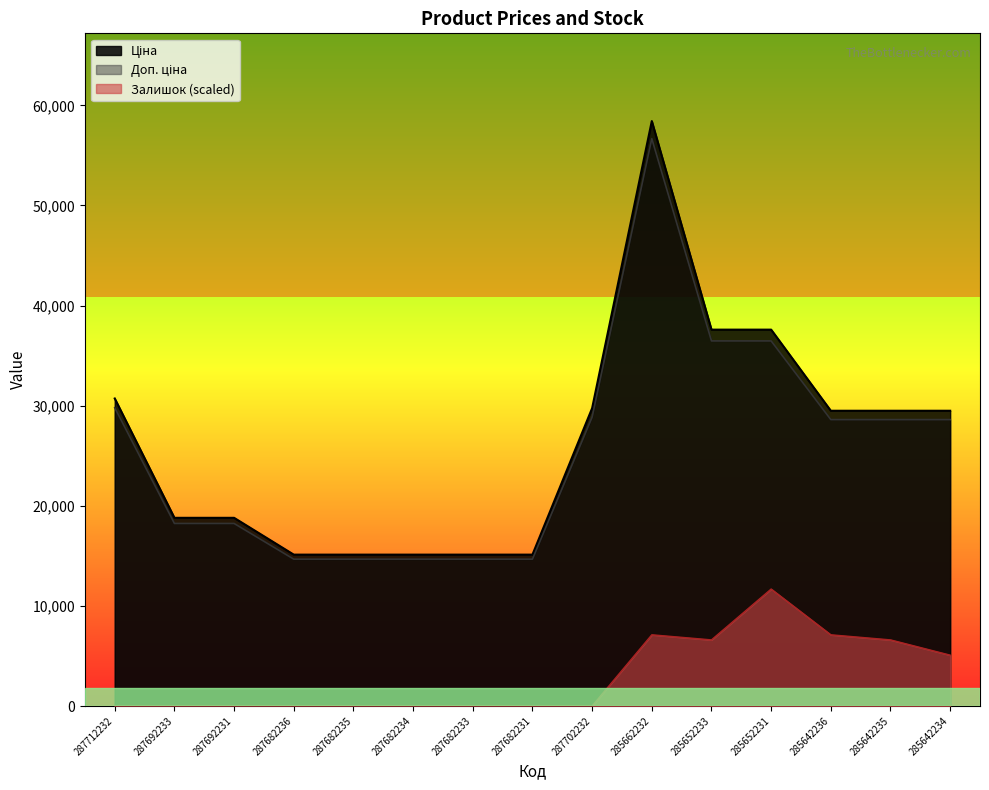

Reading left to right, list all the values displayed in this chart.

Ціна: 30717.1	18796.8	18796.8	15120.0	15120.0	15120.0	15120.0	15120.0	29747.2	58426.5	37593.6	37593.6	29491.5	29491.5	29491.5
Доп. ціна: 29795.6	18232.9	18232.9	14666.4	14666.4	14666.4	14666.4	14666.4	28854.8	56673.7	36465.8	36465.8	28606.7	28606.7	28606.7
Залишок: 0.0	0.0	0.0	0.0	0.0	0.0	0.0	0.0	0.0	7112.8	6604.7	11685.3	7112.8	6604.7	5080.6